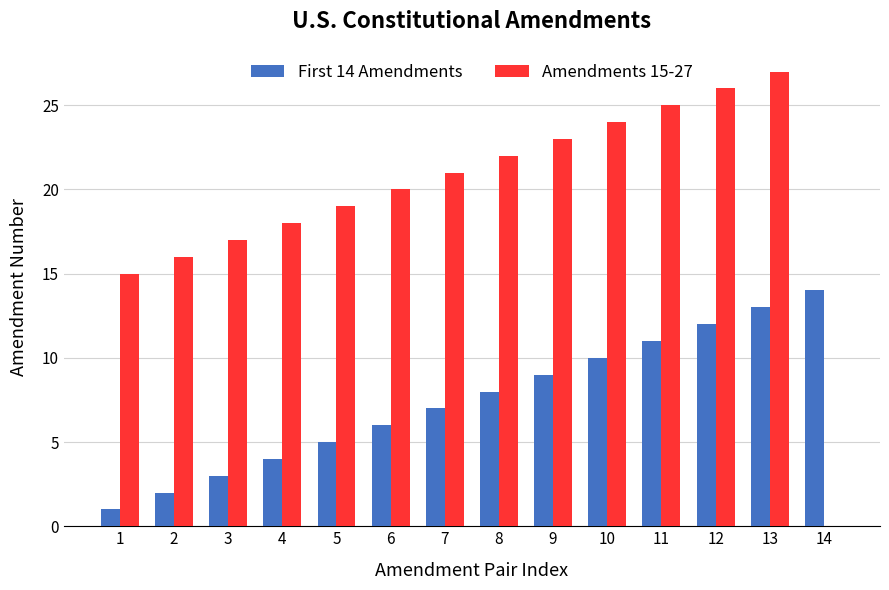

True or false: First 14 Amendments has a value of 4 at 2.

False